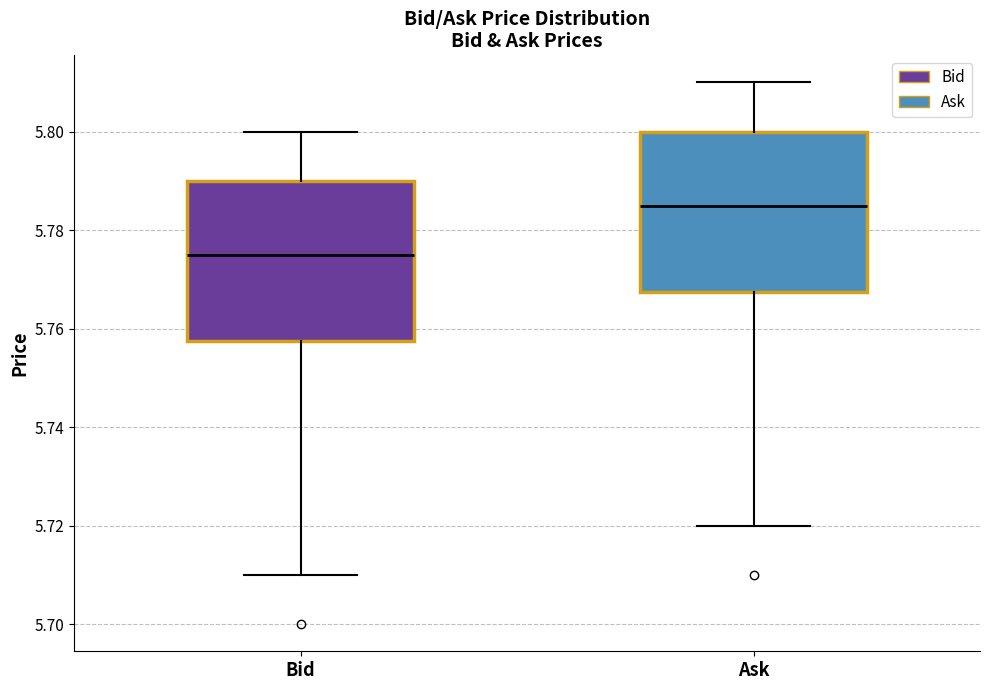

Reading left to right, read every box against the y-axis: the position of its median line, the range the box covers, and the ends of its whiskers. The values are not printed on the chart, so give them approximately, as read against the axis.

Bid: median 5.776, box 5.758 to 5.790, whiskers 5.710 to 5.800
Ask: median 5.786, box 5.768 to 5.800, whiskers 5.720 to 5.810